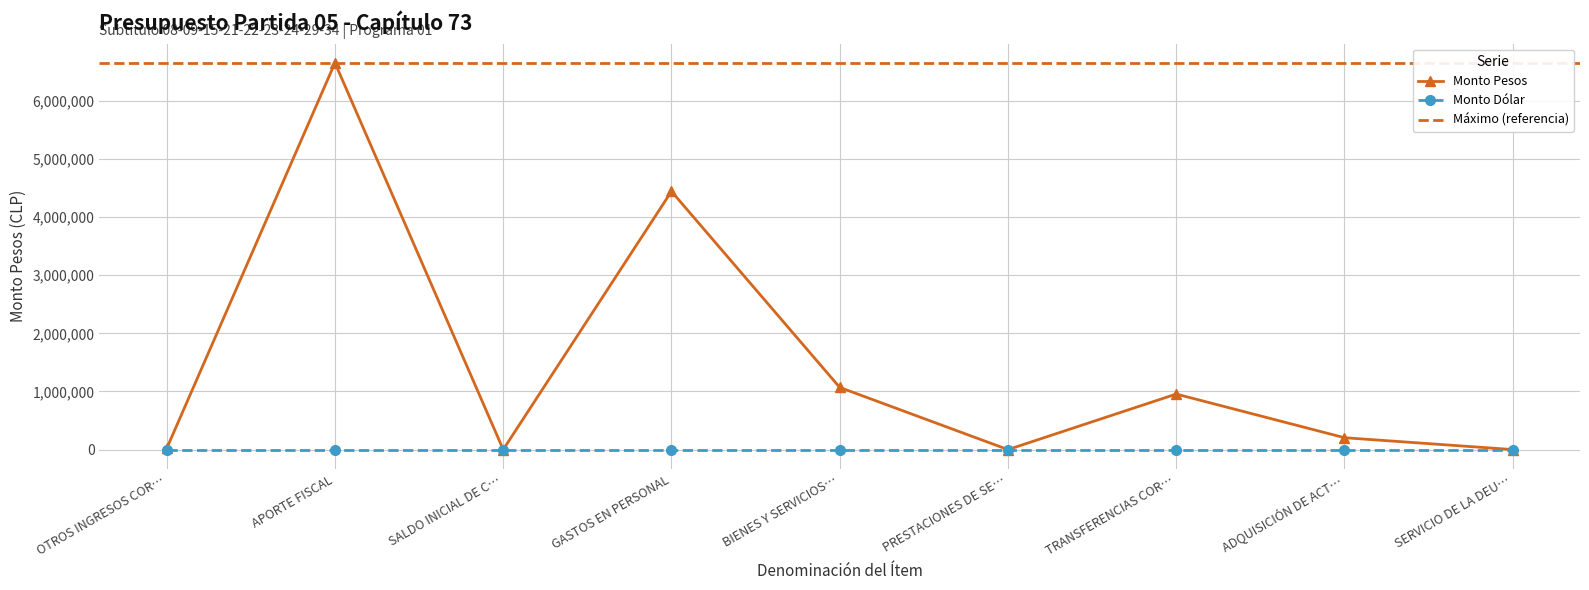

How many data points are less than 204713?

4